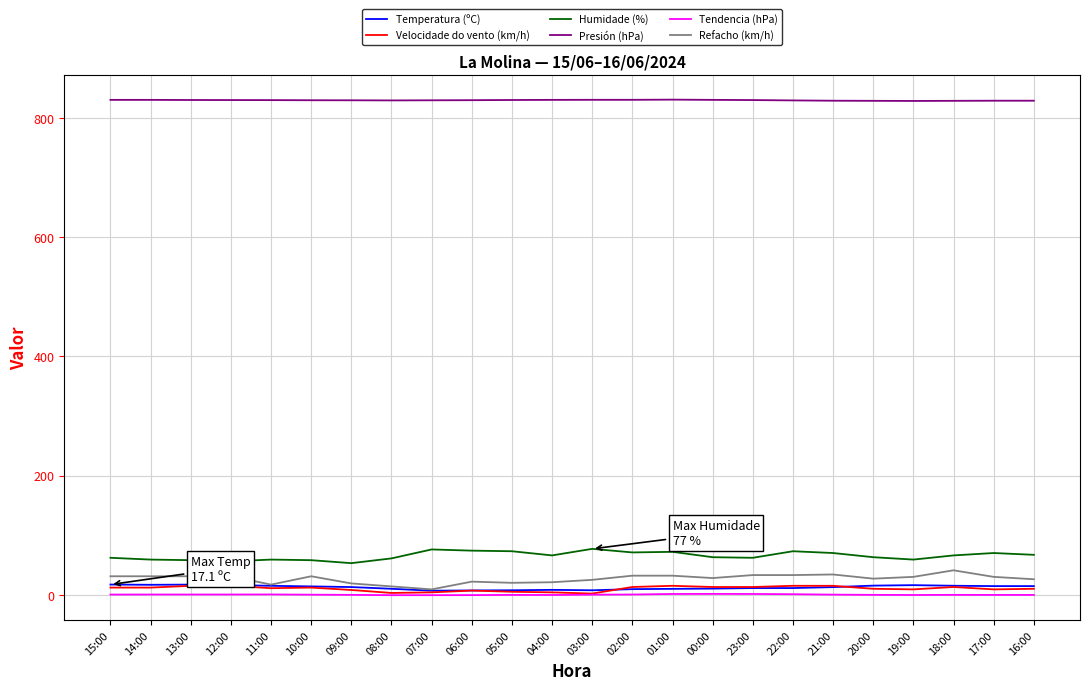

Where does the Refacho (km/h) series first go above 30?

15:00